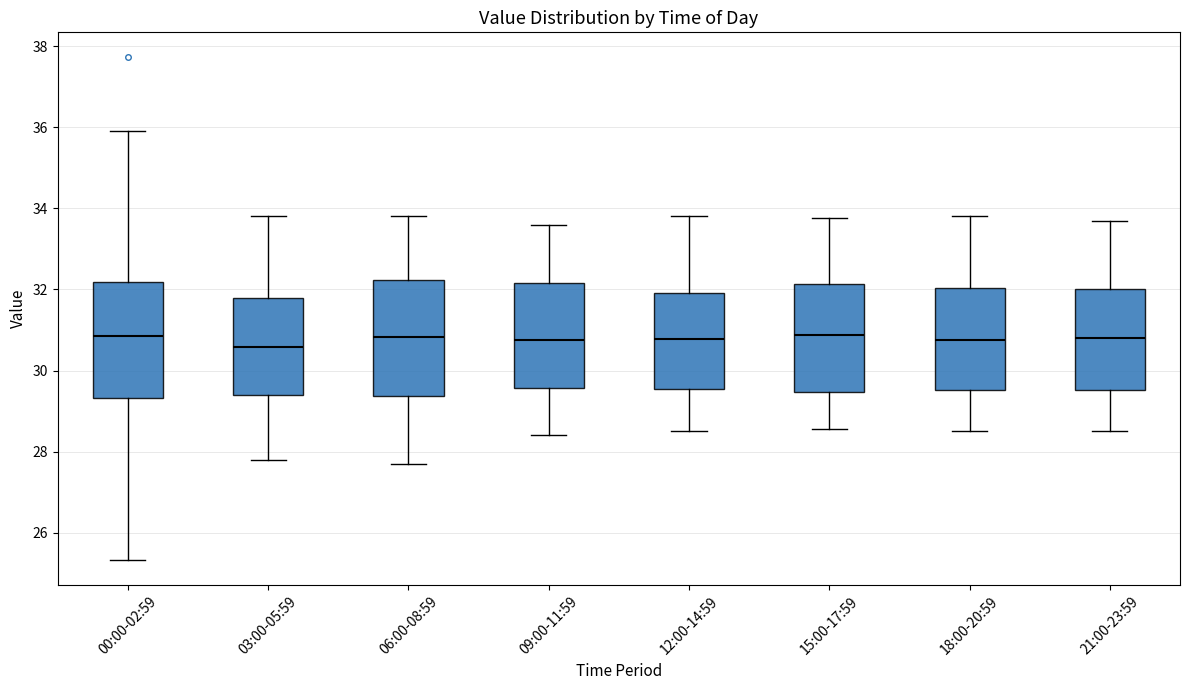

Reading left to right, read every box against the y-axis: the position of its median line, the range the box covers, and the ends of its whiskers. The values are not printed on the chart, so give them approximately, as read against the axis.

00:00-02:59: median 30.8, box 29.4 to 32.2, whiskers 25.4 to 36.0
03:00-05:59: median 30.6, box 29.4 to 31.8, whiskers 27.8 to 33.8
06:00-08:59: median 30.8, box 29.4 to 32.2, whiskers 27.8 to 33.8
09:00-11:59: median 30.8, box 29.6 to 32.2, whiskers 28.4 to 33.6
12:00-14:59: median 30.8, box 29.6 to 32.0, whiskers 28.6 to 33.8
15:00-17:59: median 30.8, box 29.4 to 32.2, whiskers 28.6 to 33.8
18:00-20:59: median 30.8, box 29.6 to 32.0, whiskers 28.6 to 33.8
21:00-23:59: median 30.8, box 29.6 to 32.0, whiskers 28.6 to 33.8